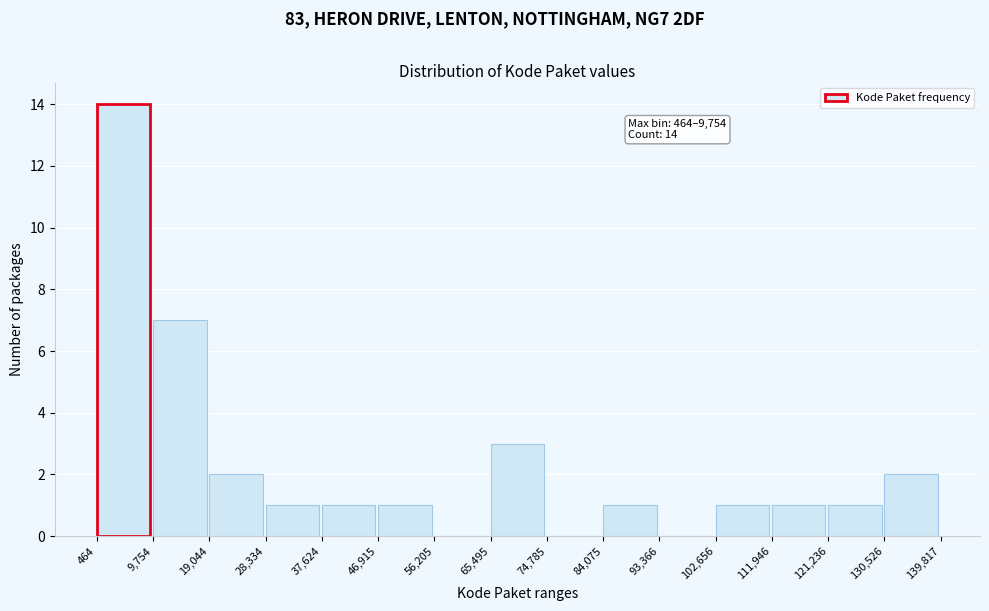

Which range on the x-axis has the tallest bar?

464 to 9,754